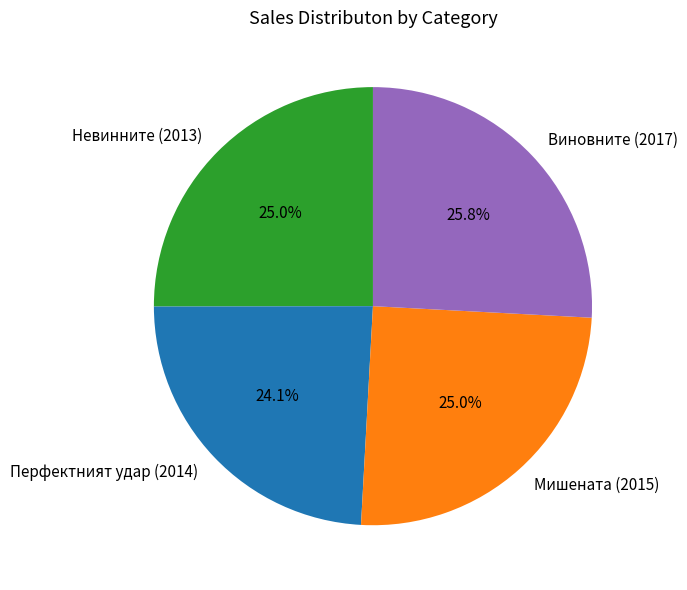

What percentage is the Невинните (2013) slice, to the nearest percent?

25%